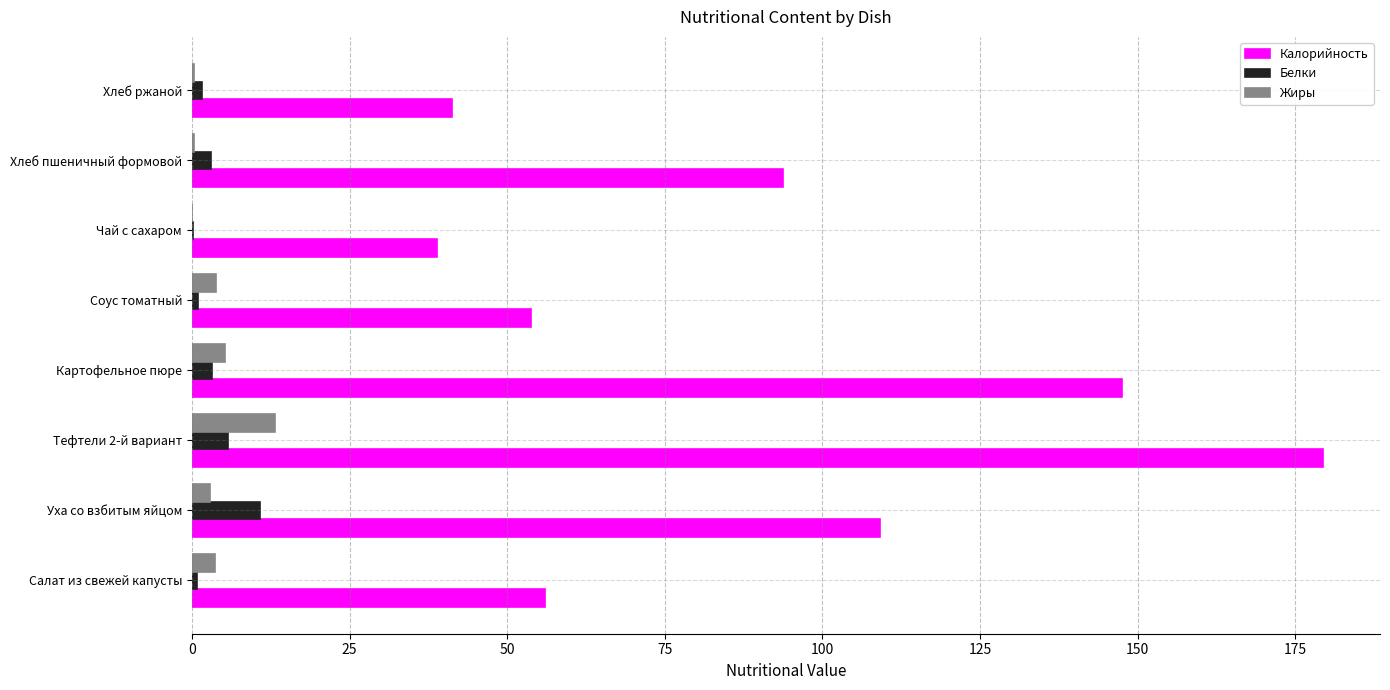

At which category is the sum across all series the highest?

Тефтели 2-й вариант